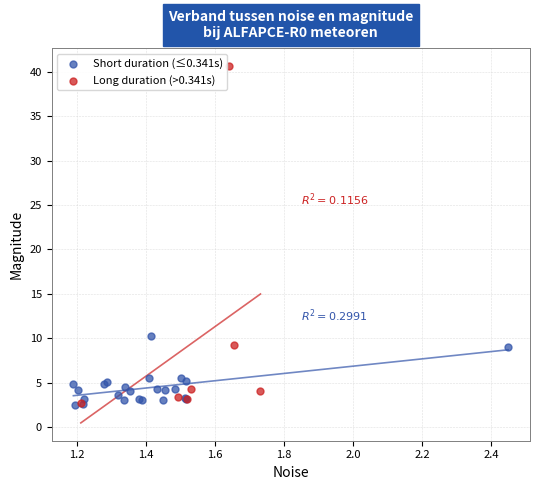

Which series contains the highest Y value?

Long duration (>0.341s)